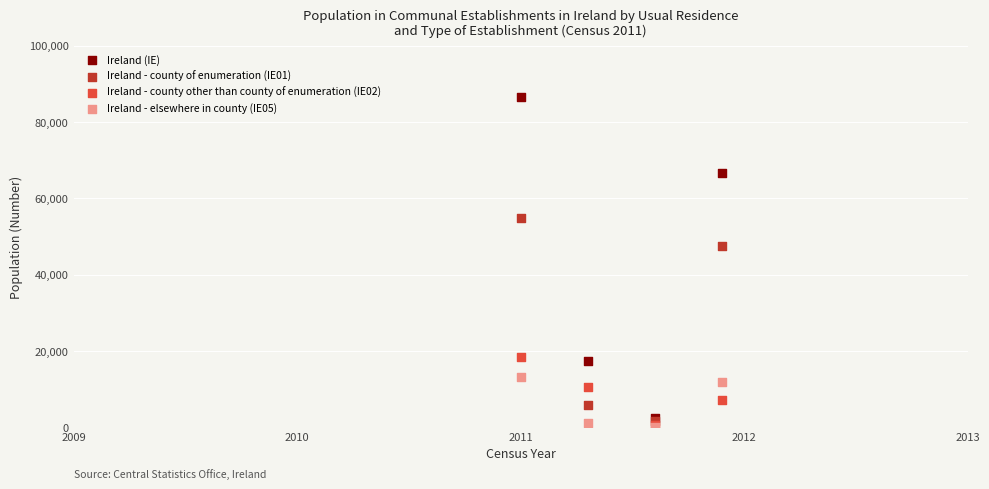

Across all series, what Y value is closest to 43418?

47602